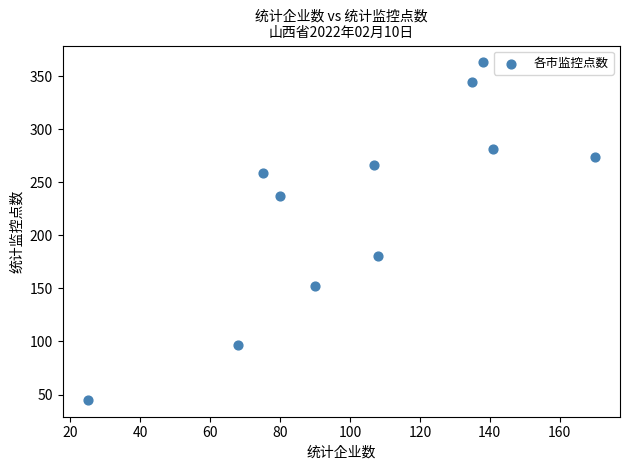

What is the average X value?

103